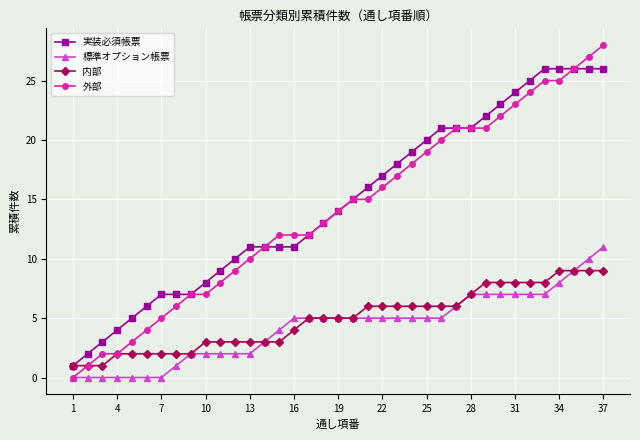

What is the greatest value displayed?

28